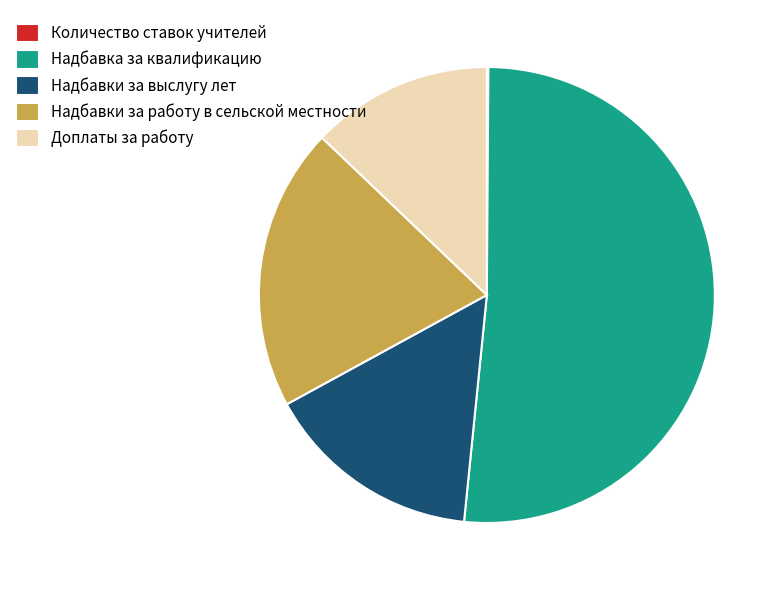

Which has a higher value, Доплаты за работу or Надбавки за выслугу лет?

Надбавки за выслугу лет